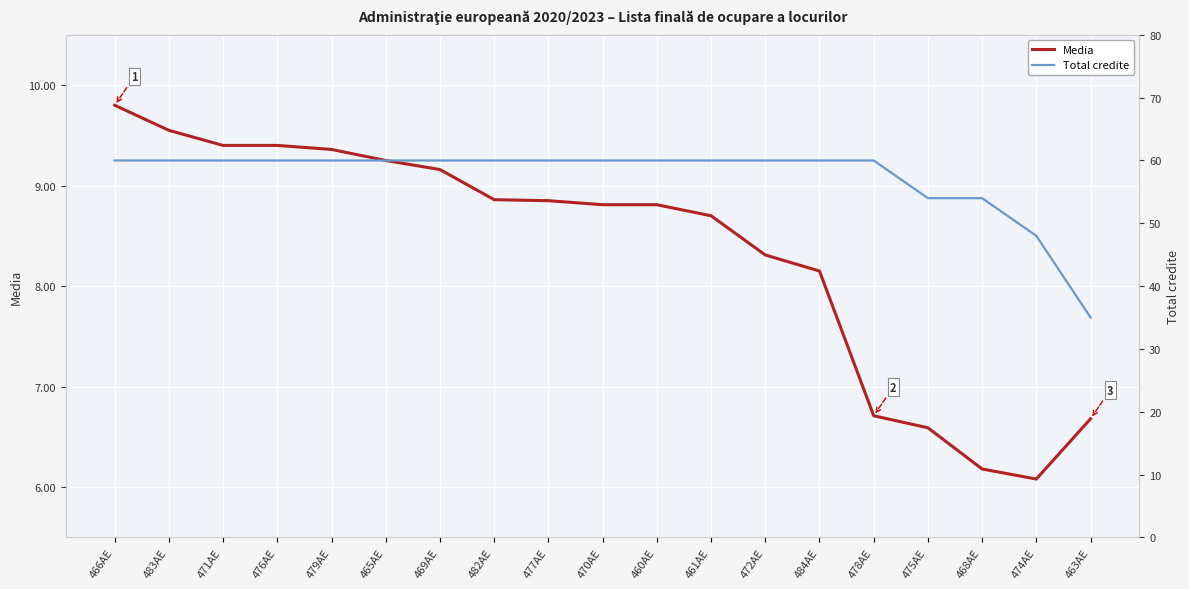

What is the average value of the Media series?

8.3